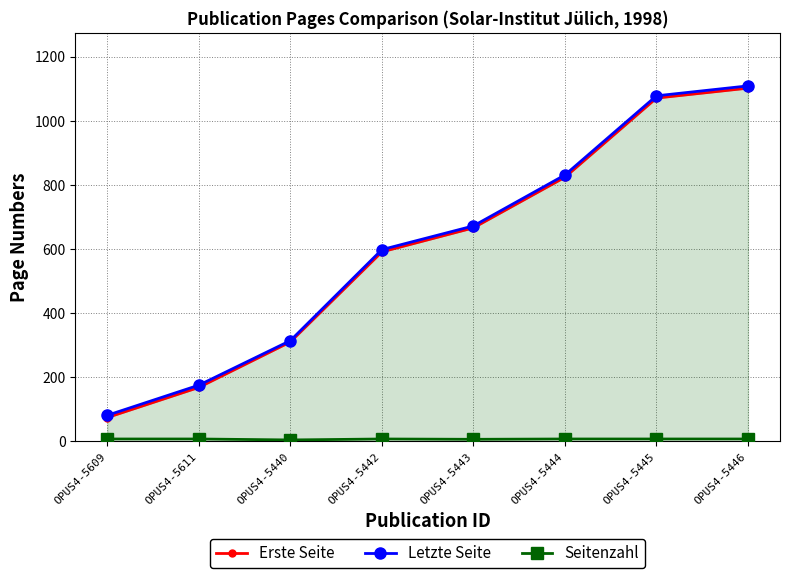

What is the greatest value displayed?

1109